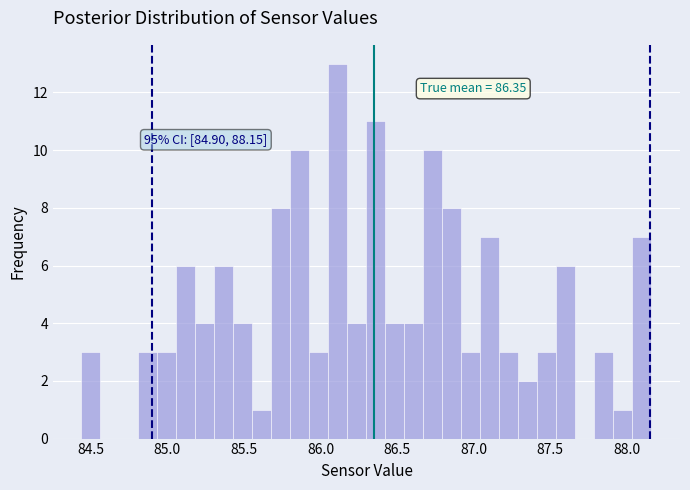

Read against the x-axis, roughly where is the centre of the tallest bar?

86.10